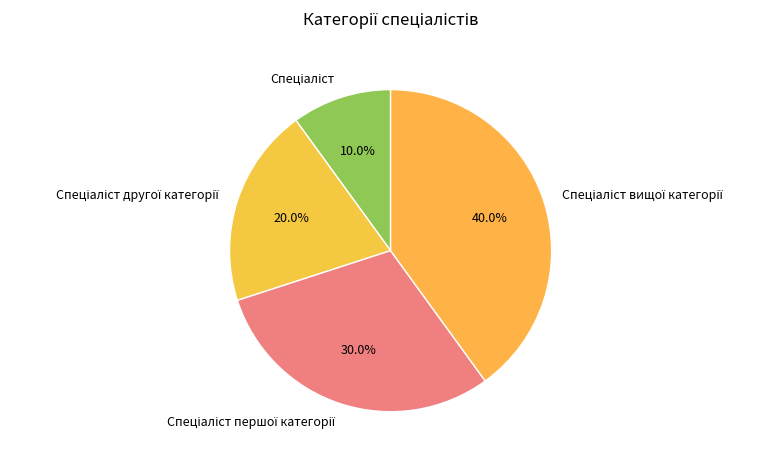

Is there a majority slice in this chart?

No